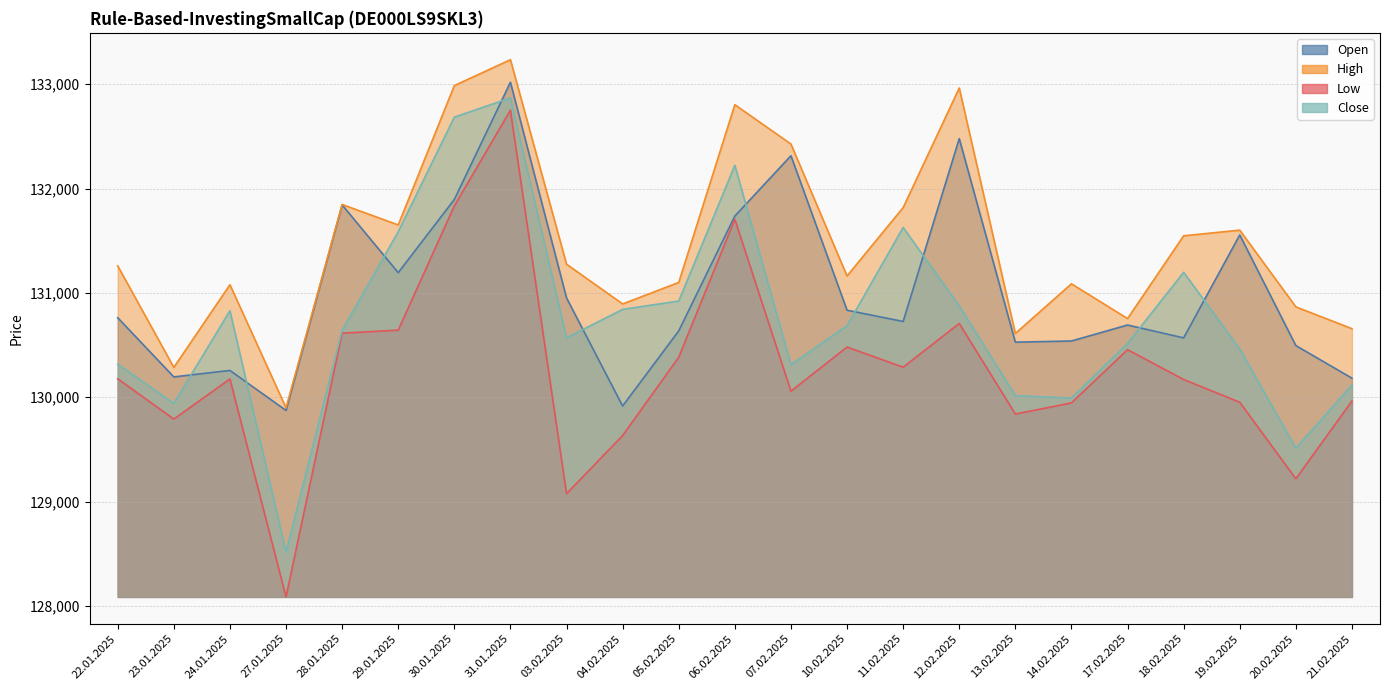

What is the total value across all series at 21.02.2025?

520921